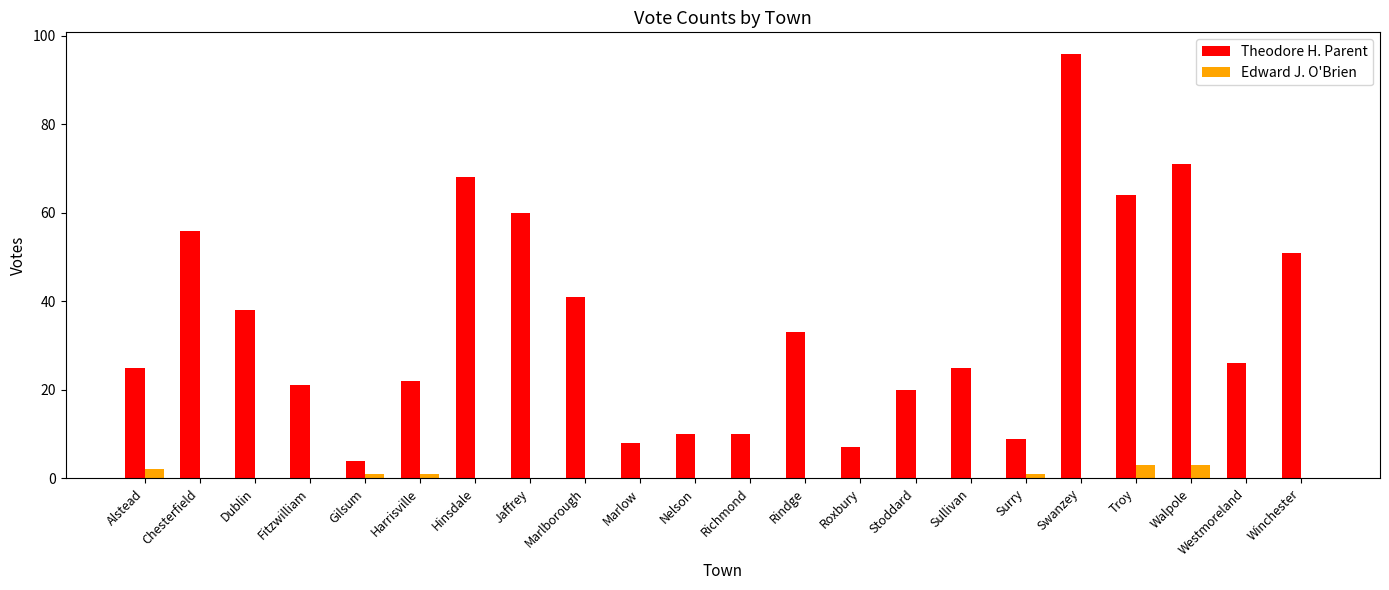

Which series changed the most between Fitzwilliam and Richmond?

Theodore H. Parent